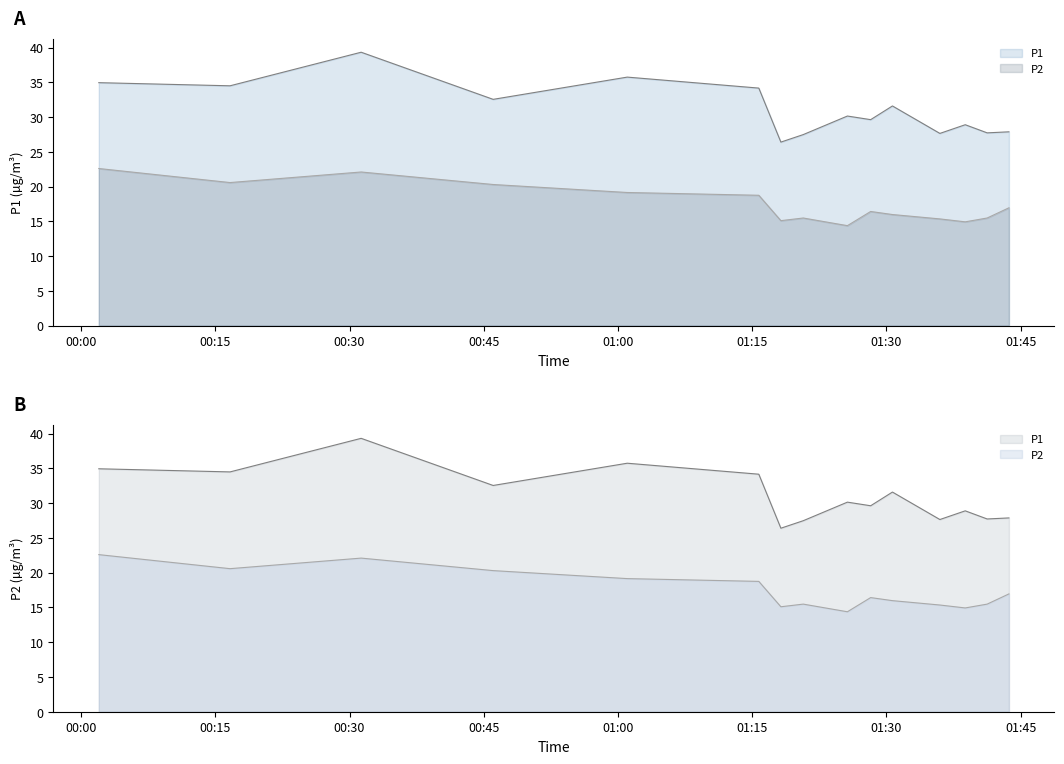

Where does the P2 series first go above 16?

00:01